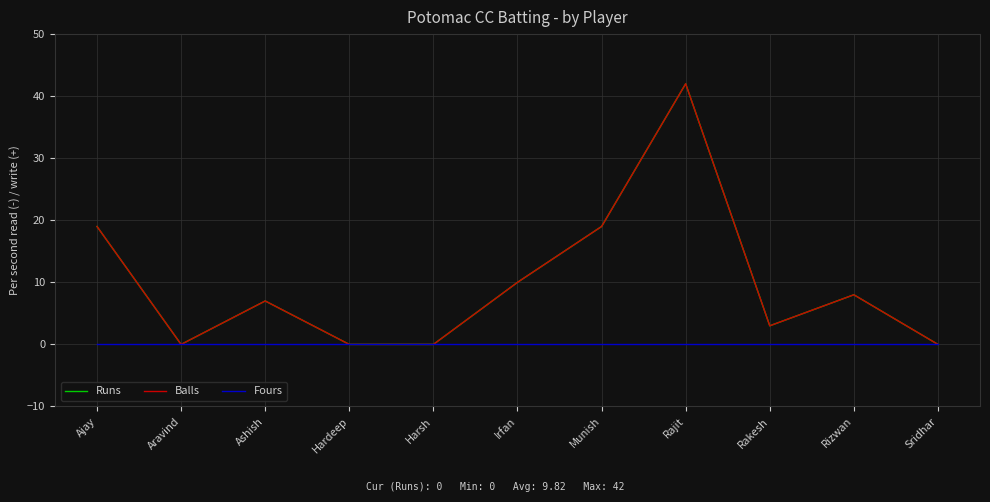

True or false: Balls and Runs cross at least once.

False